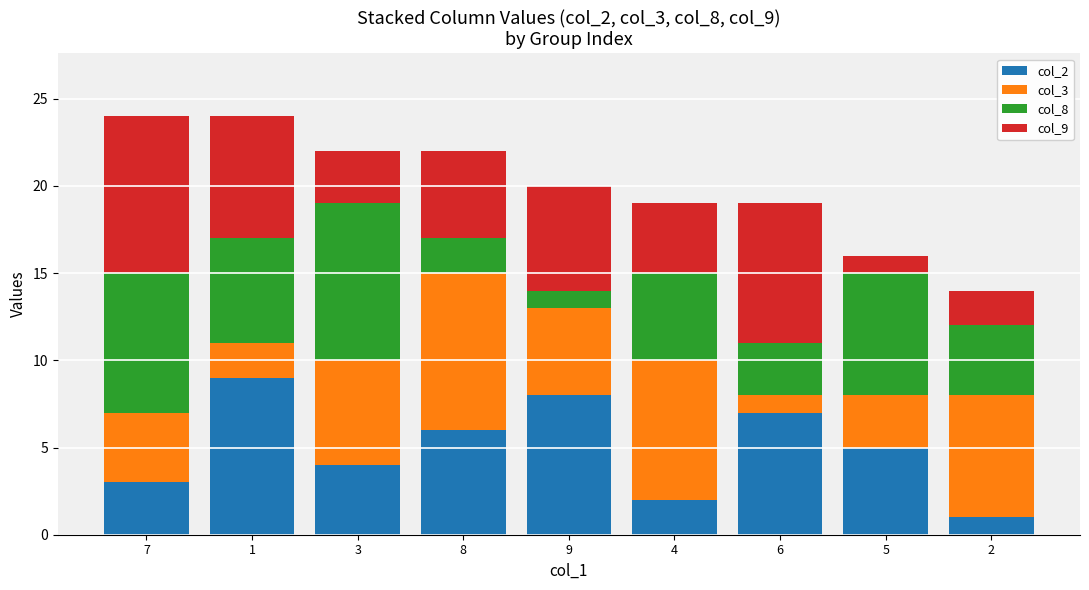

At which label does col_2 reach its minimum?

2